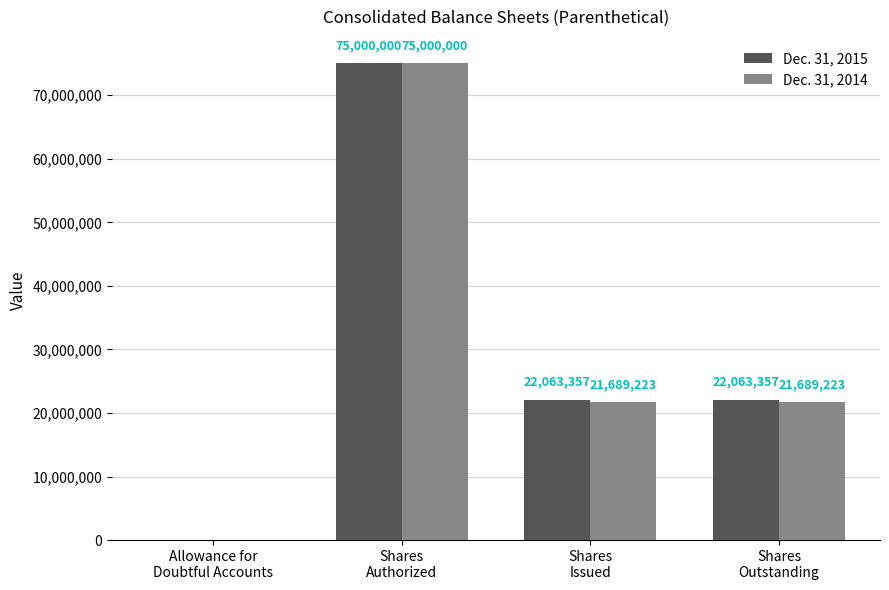

What is the sum of all Dec. 31, 2015 values?

119126714